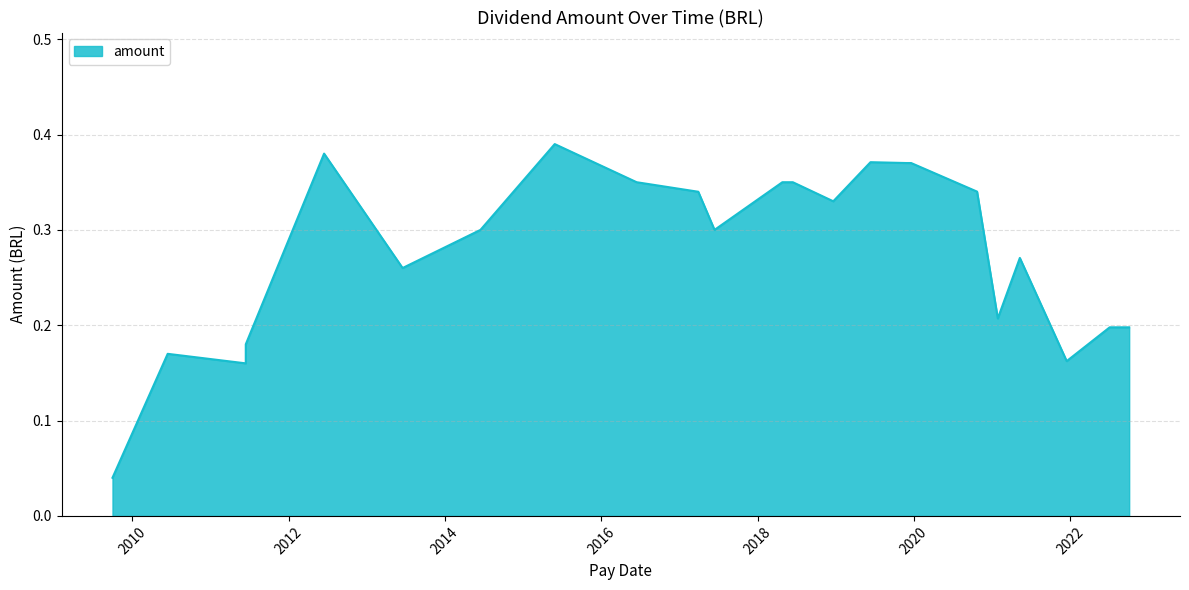

What is the greatest value displayed?

0.4